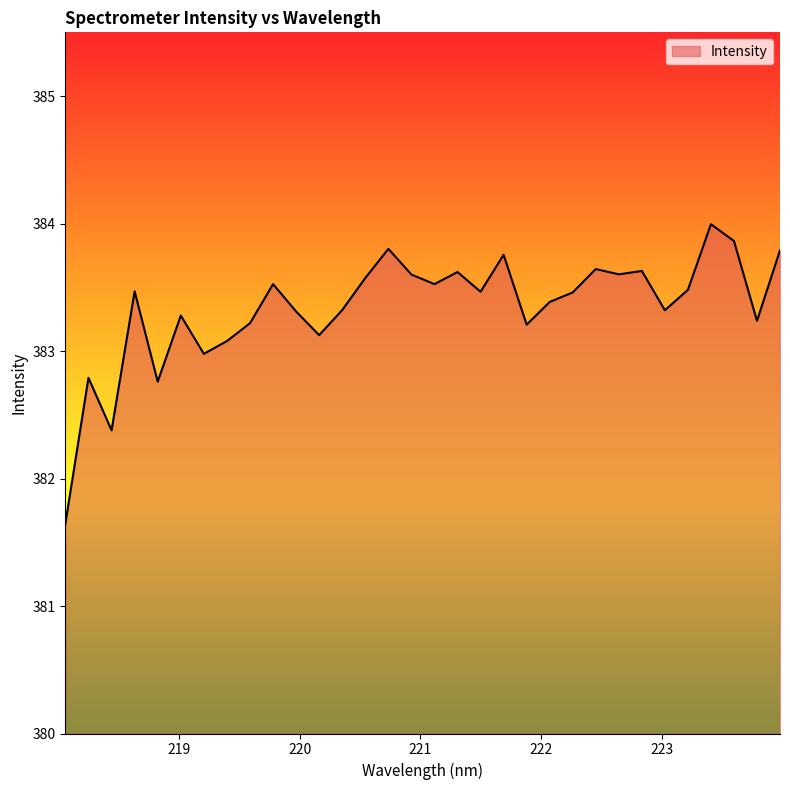

What is the minimum value shown in the chart?

381.6